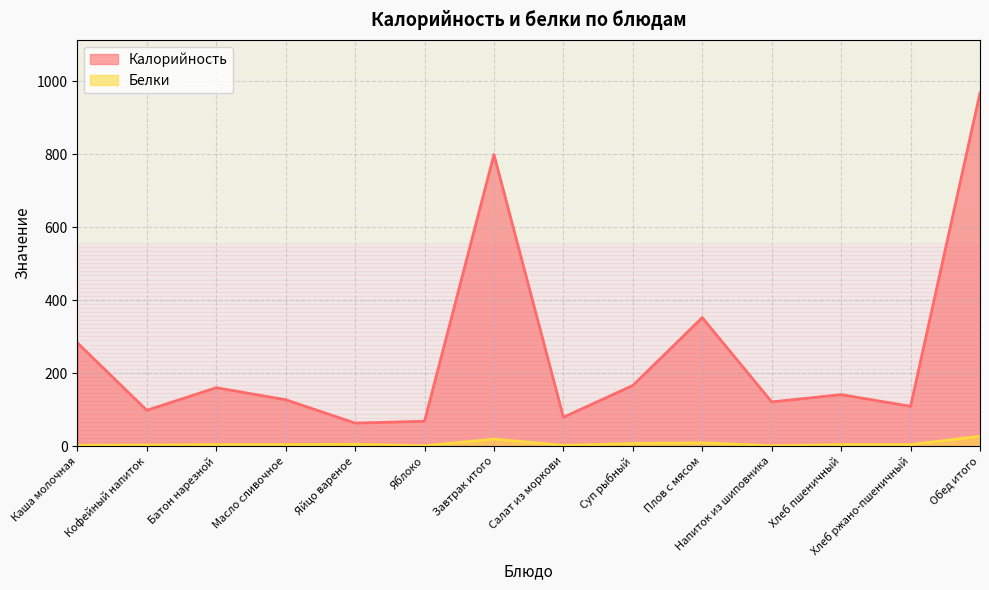

What are all the series names shown in the legend?

Калорийность, Белки